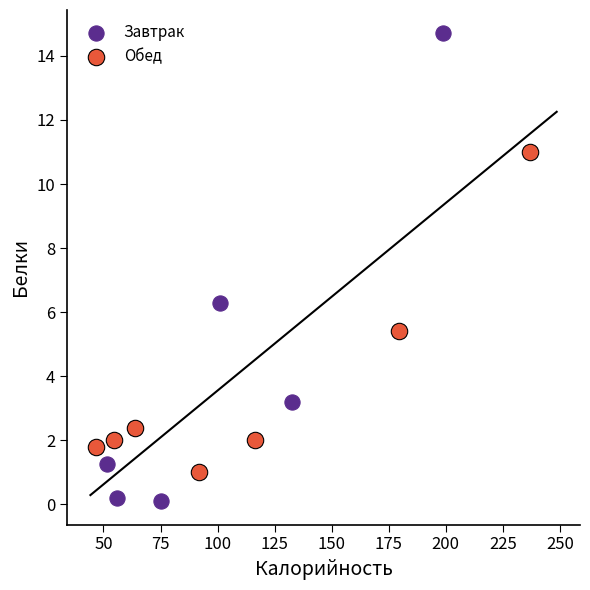

Which series has the largest Y range (max minus min)?

Завтрак